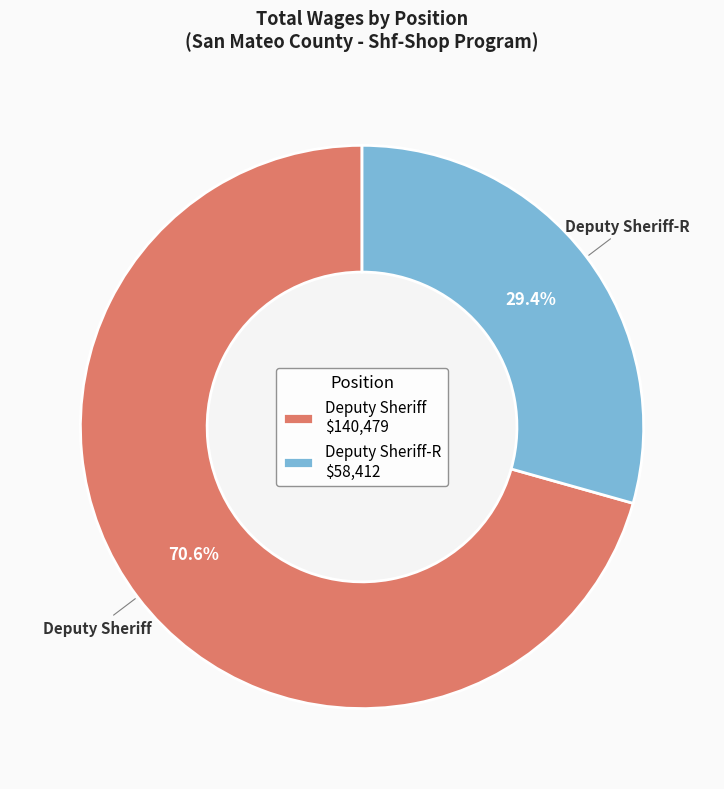

Does any single category account for the majority?

Yes